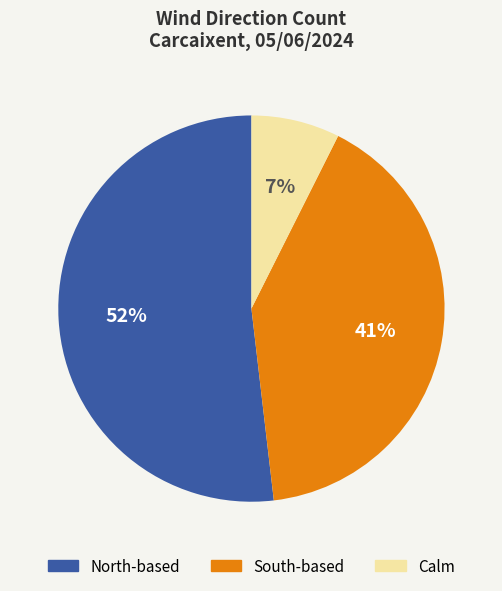

Does any single category account for the majority?

Yes